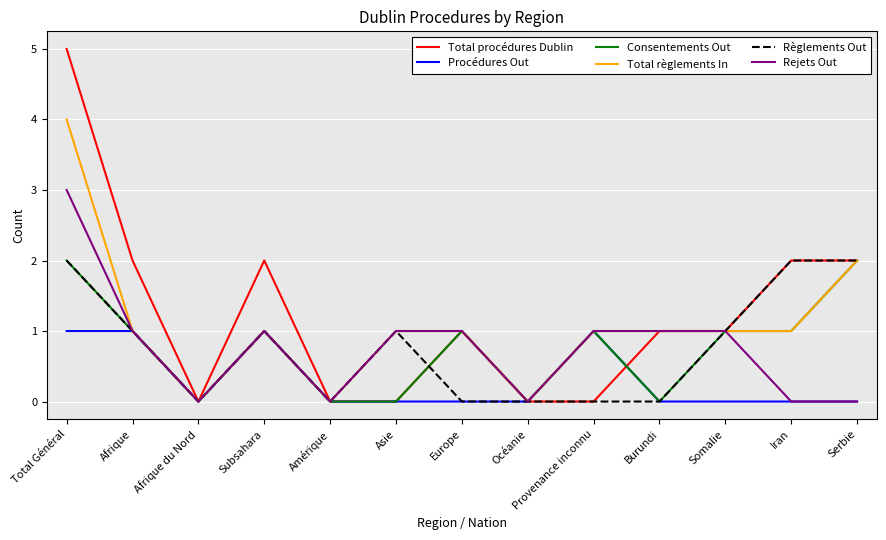

At which category does Total procédures Dublin reach its first local valley?

Afrique du Nord